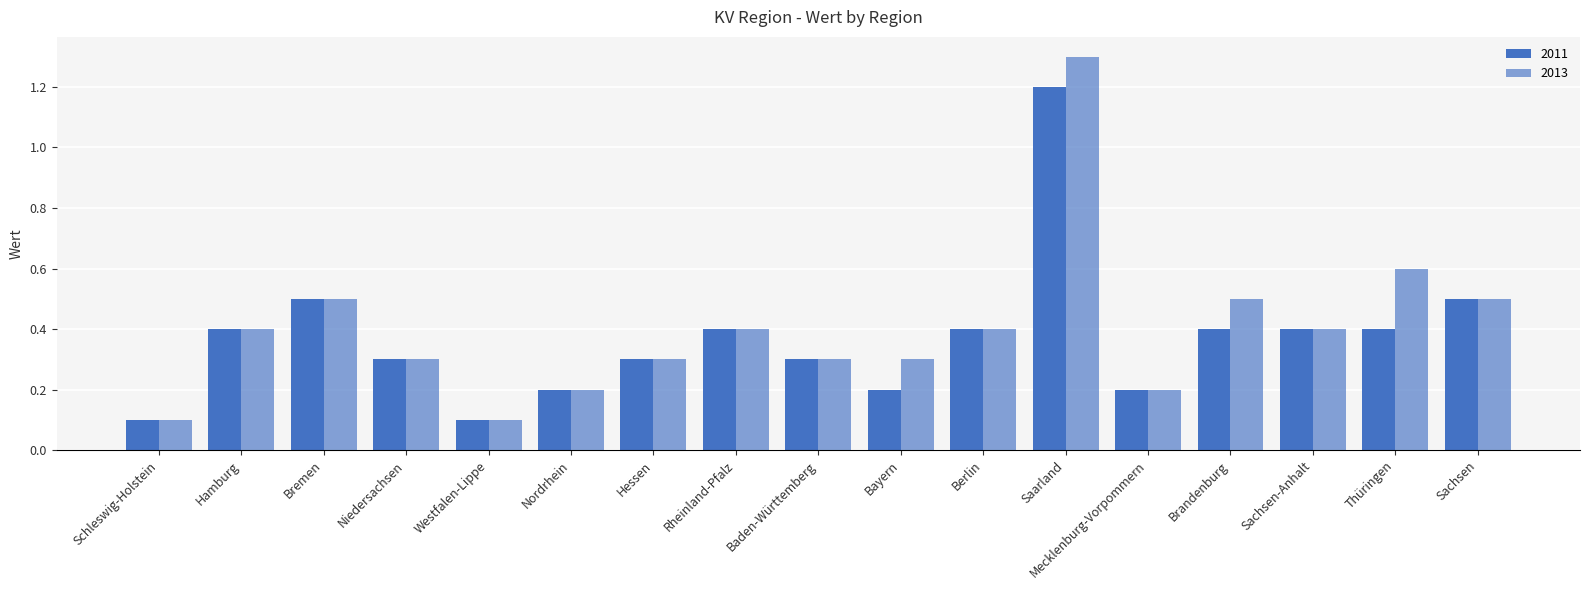

How many categories are shown in the chart?

17